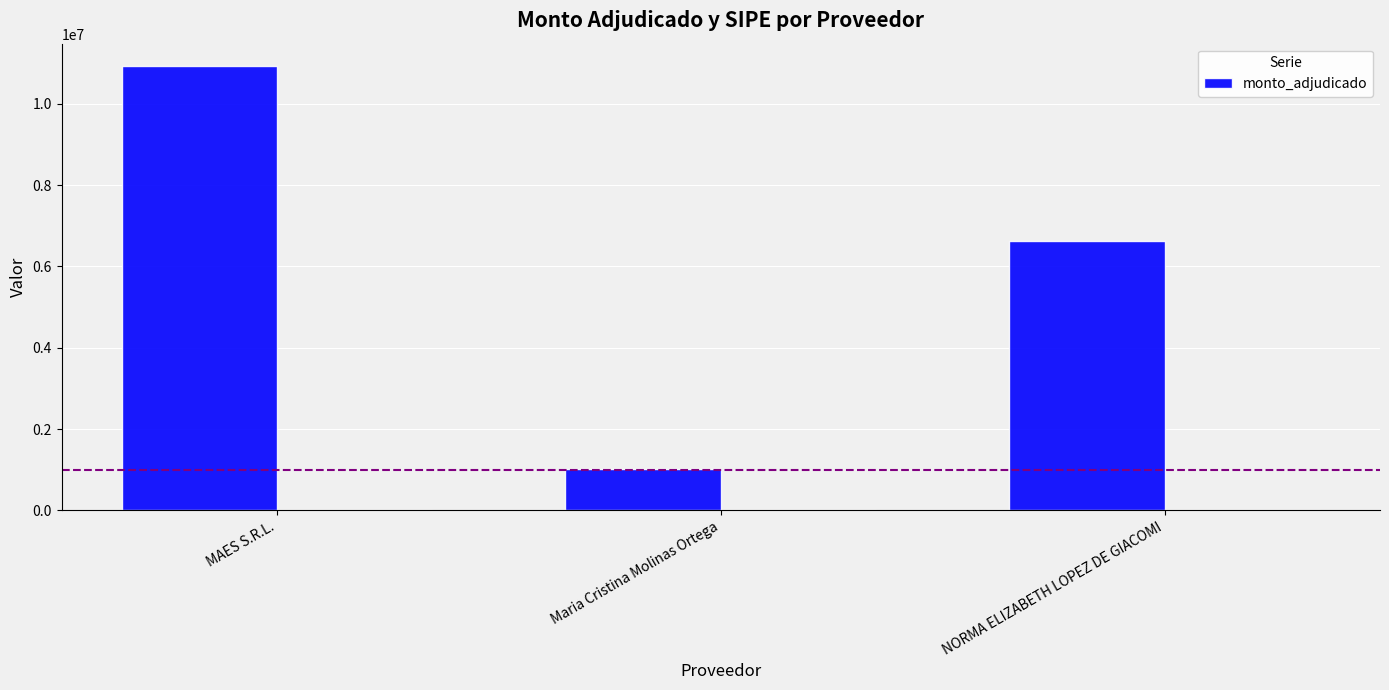

What position from the right is Maria Cristina Molinas Ortega?

2